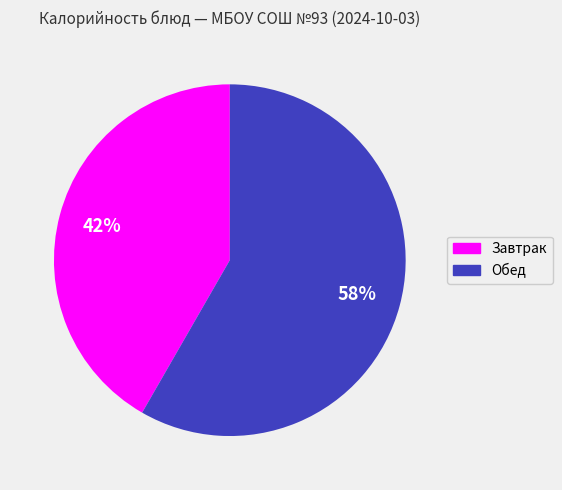

To the nearest percent, what is the average slice percentage?

50%